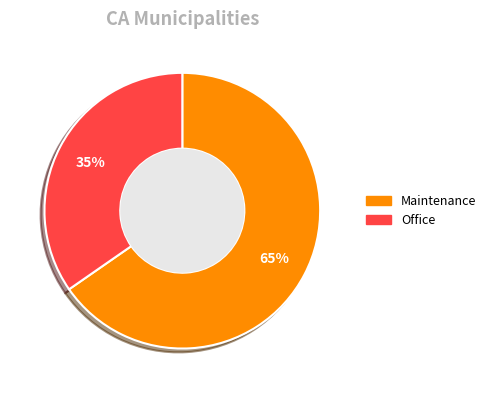

To the nearest percent, what is the average slice percentage?

50%